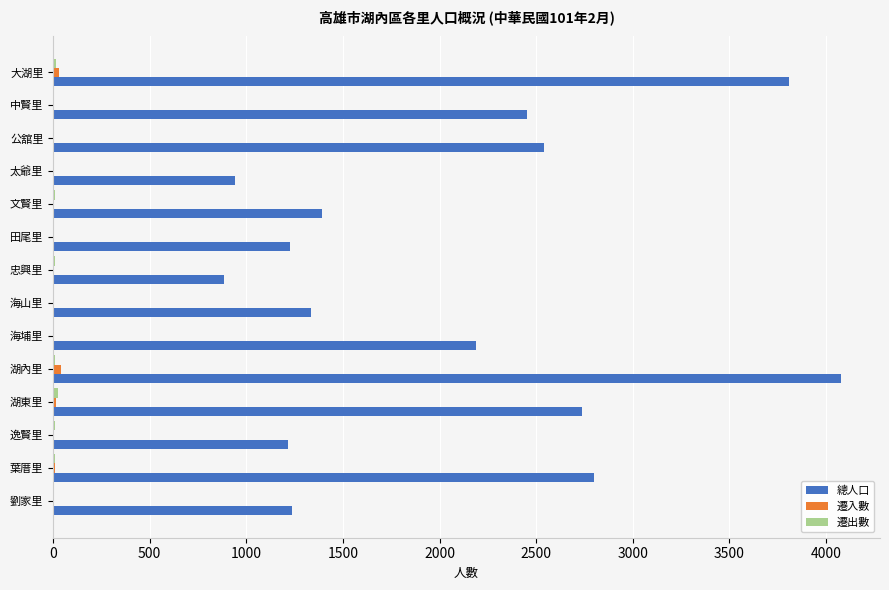

Between 湖東里 and 劉家里, which series saw the biggest shift?

總人口